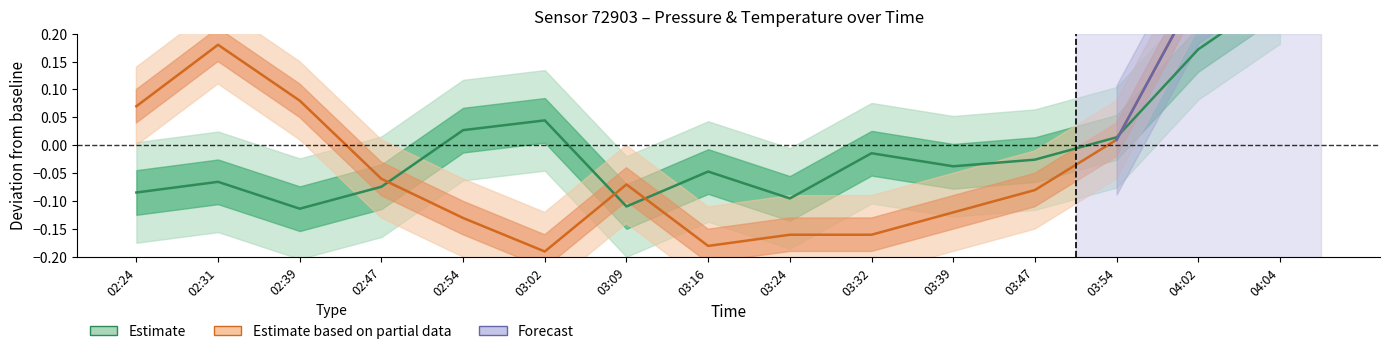

True or false: temperature has a value of 0.4 at 04:04.

True